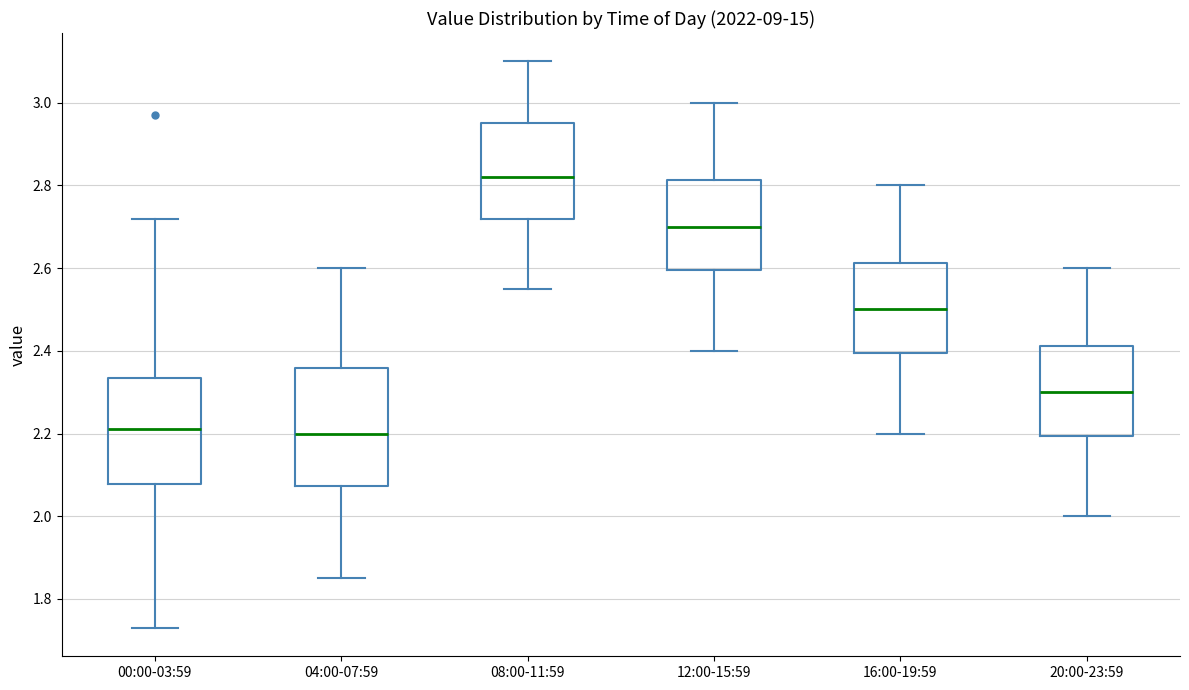

Comparing the boxes themselves (not the whiskers), which one is the tallest?

04:00-07:59